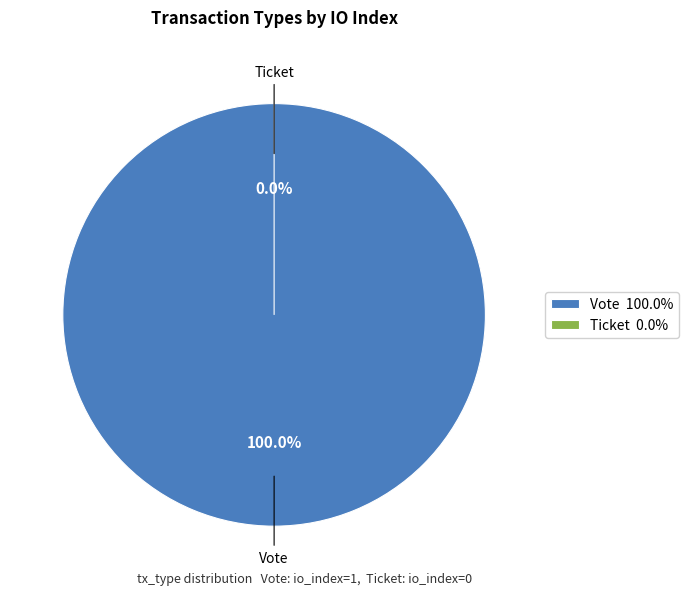

To the nearest percent, what portion does Vote represent?

100%